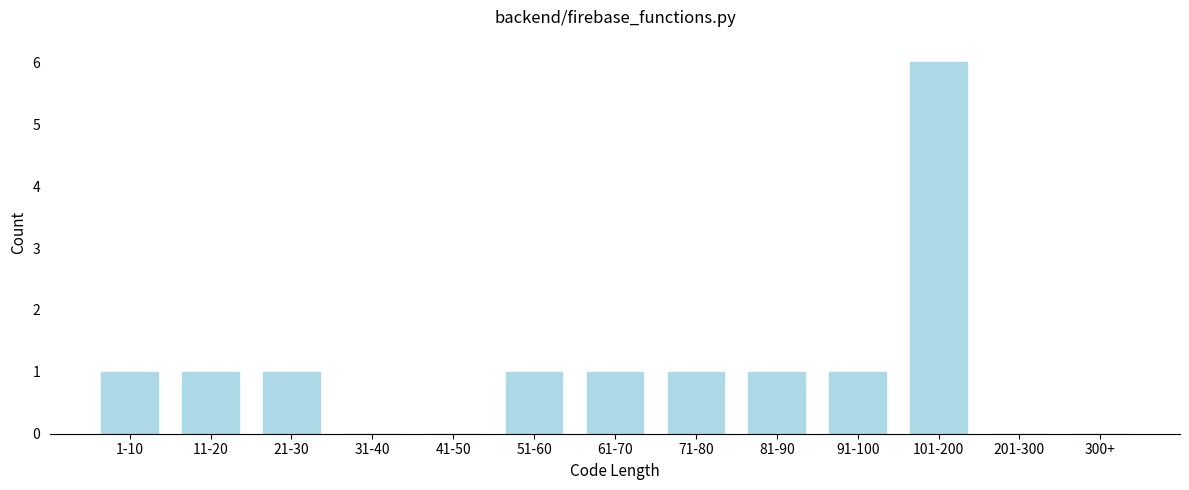

Reading right to left, what are all the values shown in this chart?

300+=0	201-300=0	101-200=6	91-100=1	81-90=1	71-80=1	61-70=1	51-60=1	41-50=0	31-40=0	21-30=1	11-20=1	1-10=1